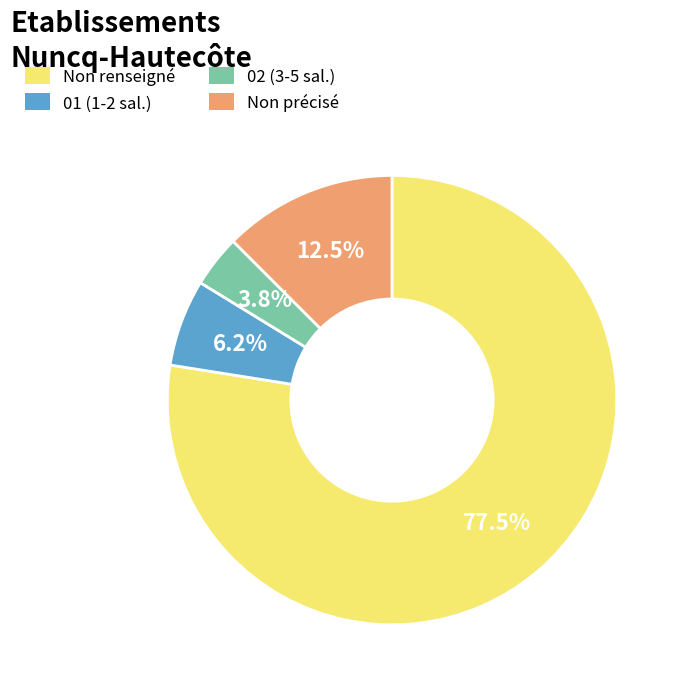

Is there a majority slice in this chart?

Yes